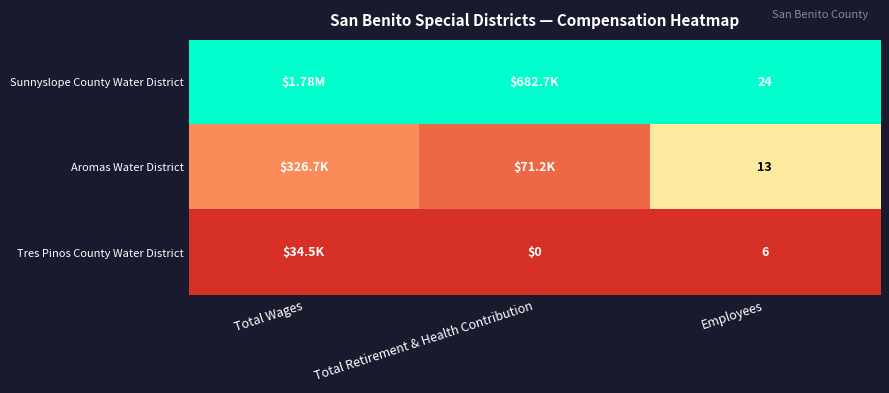

At Employees, list the series in order from largest to smallest.

Sunnyslope County Water District, Aromas Water District, Tres Pinos County Water District